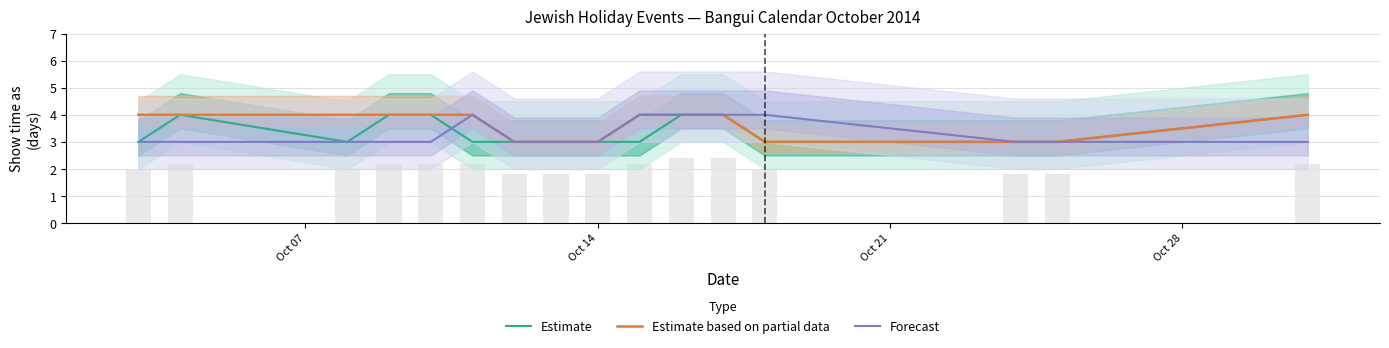

What is the lowest value of the Estimate based on partial data series?

3